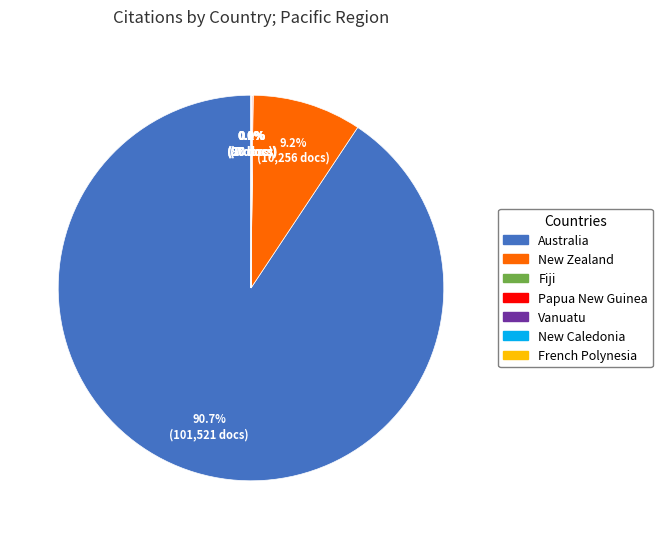

Does New Zealand represent more than half of the total?

No